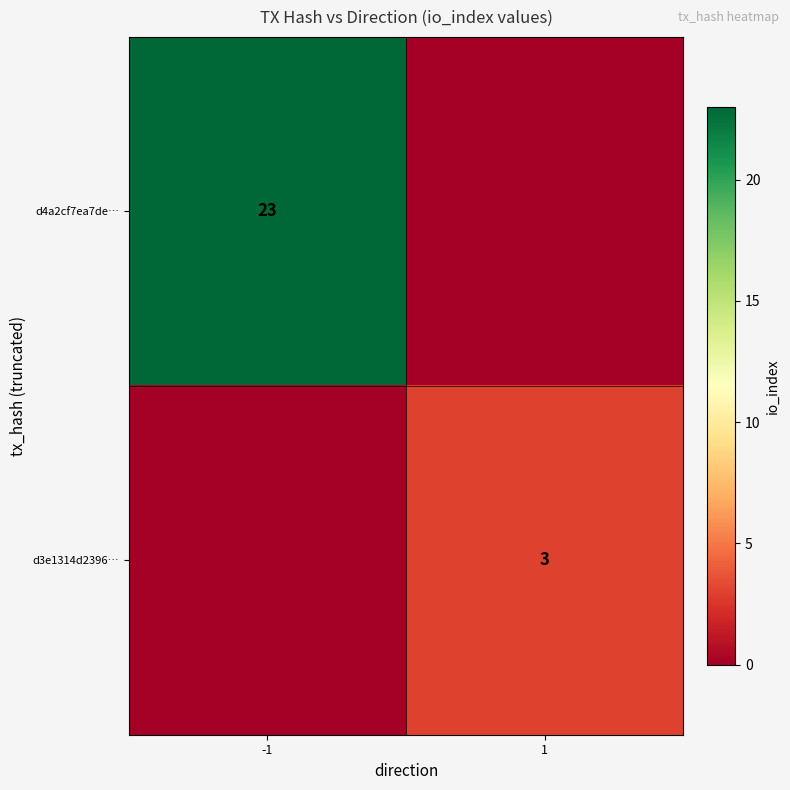

The value of d3e1314d2396… at 1 is 3. True or false?

True